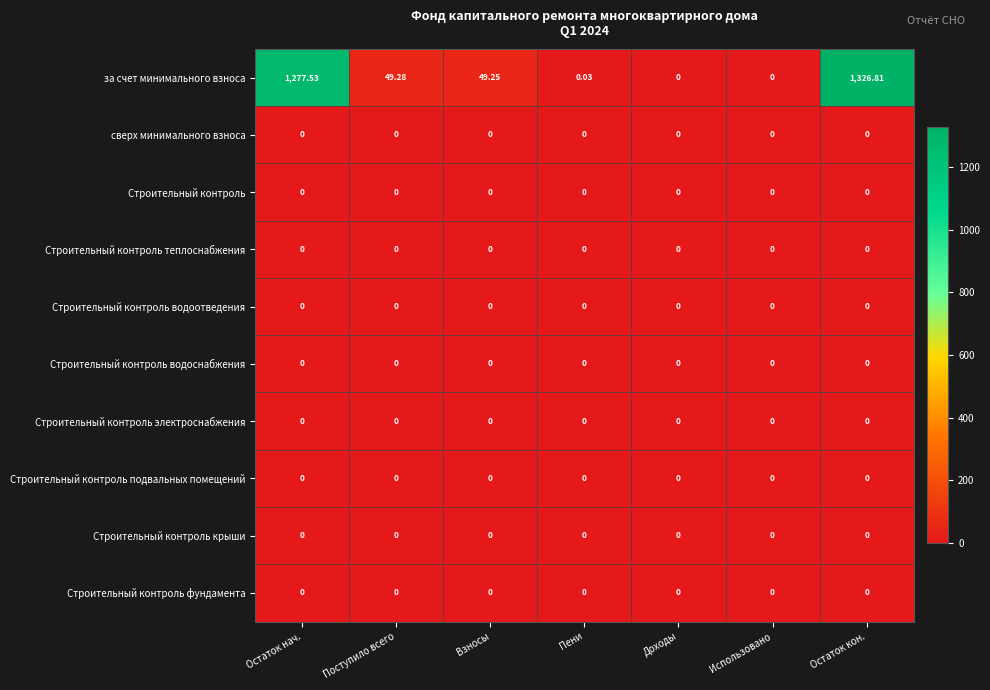

At which category is the sum across all series the highest?

Остаток кон.